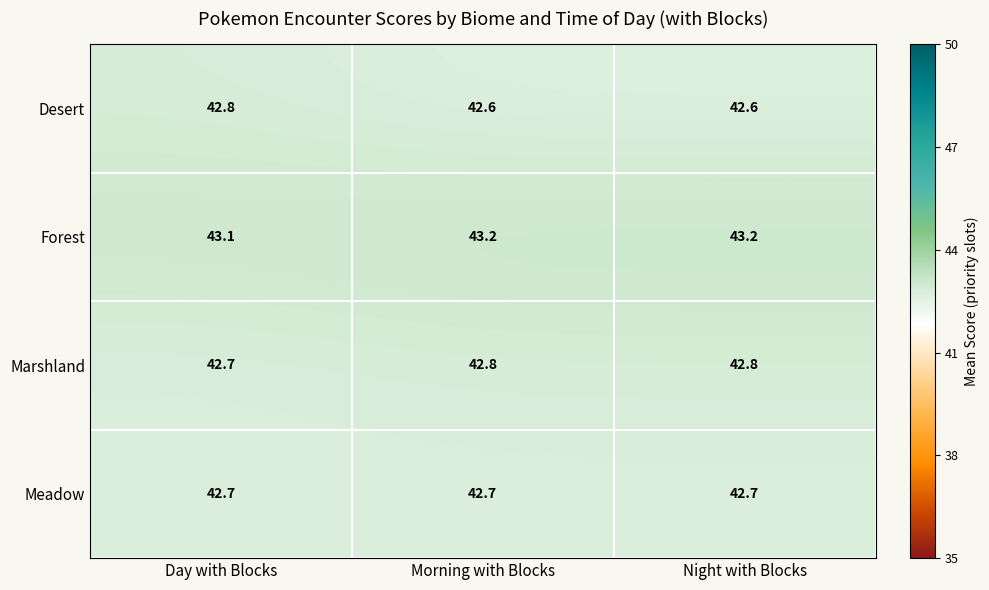

How many Forest values are between 43 and 44?

3